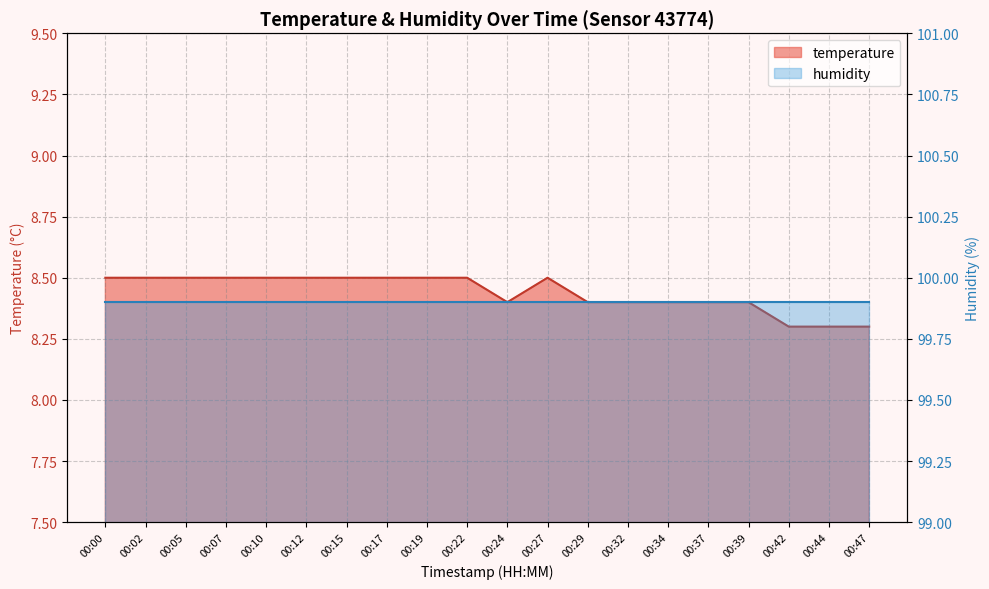

What is the smallest value displayed?

8.3